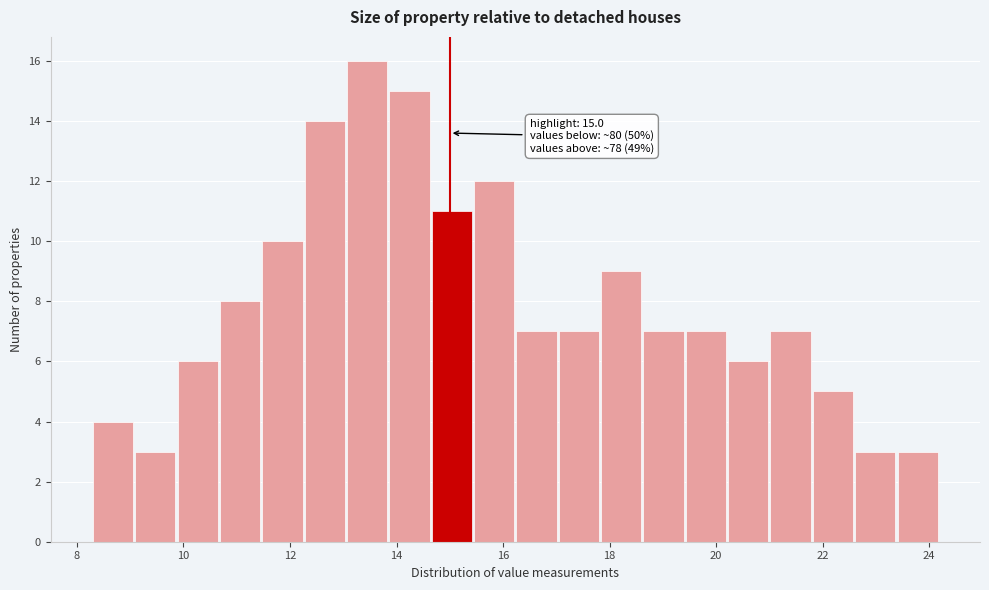

Around what value on the x-axis is the tallest bar? Give the approximate position of its centre, as read against the axis.

13.4